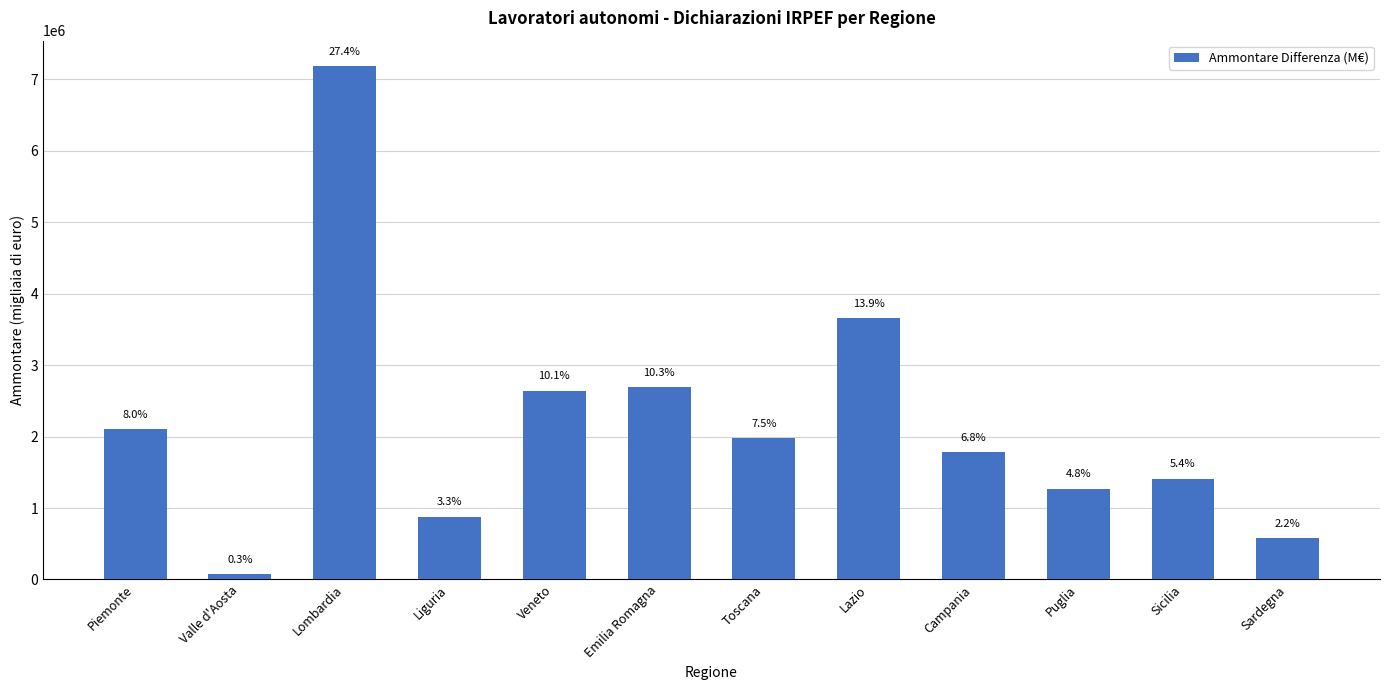

Reading left to right, extract all data points from this chart.

Piemonte=2104093	Valle d'Aosta=70906	Lombardia=7183772	Liguria=877976	Veneto=2642921	Emilia Romagna=2690150	Toscana=1980185	Lazio=3654053	Campania=1784289	Puglia=1268609	Sicilia=1410207	Sardegna=577208